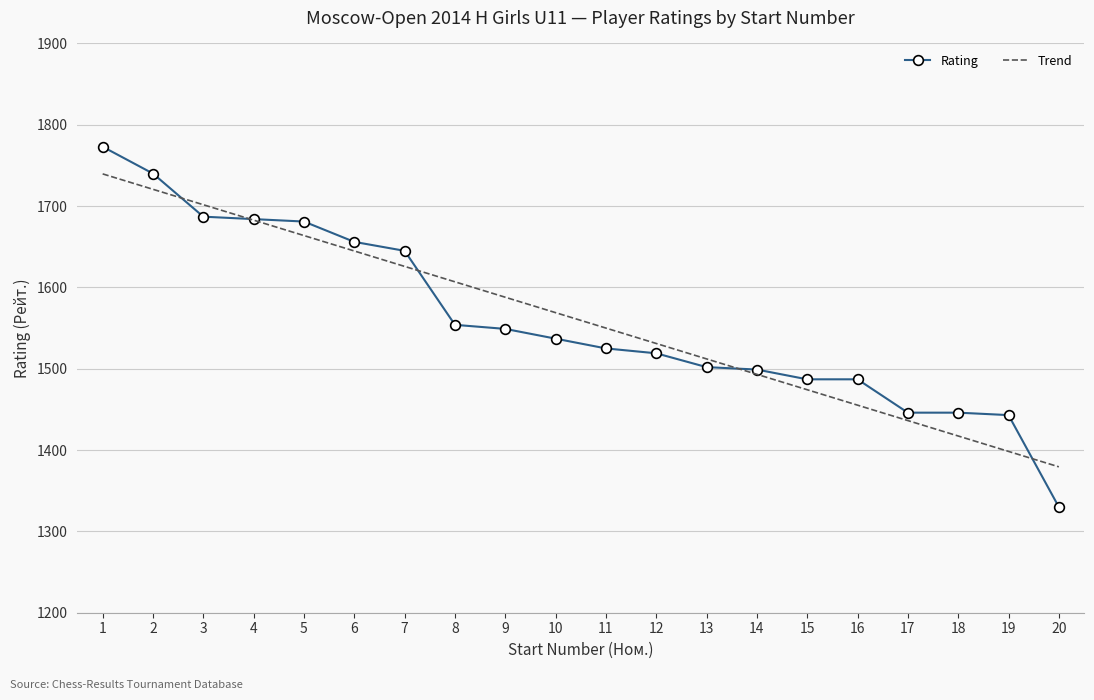

Is it true that Rating equals 2051.4 at 8?

False